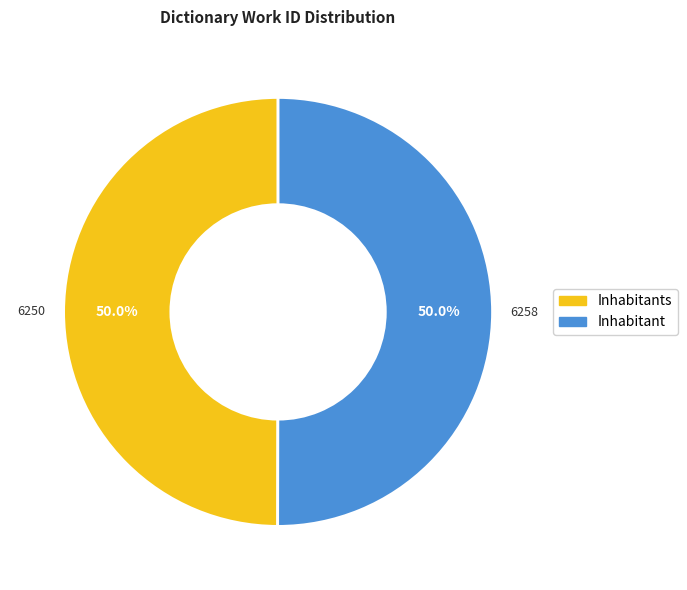

To the nearest percent, what is the average slice percentage?

50%